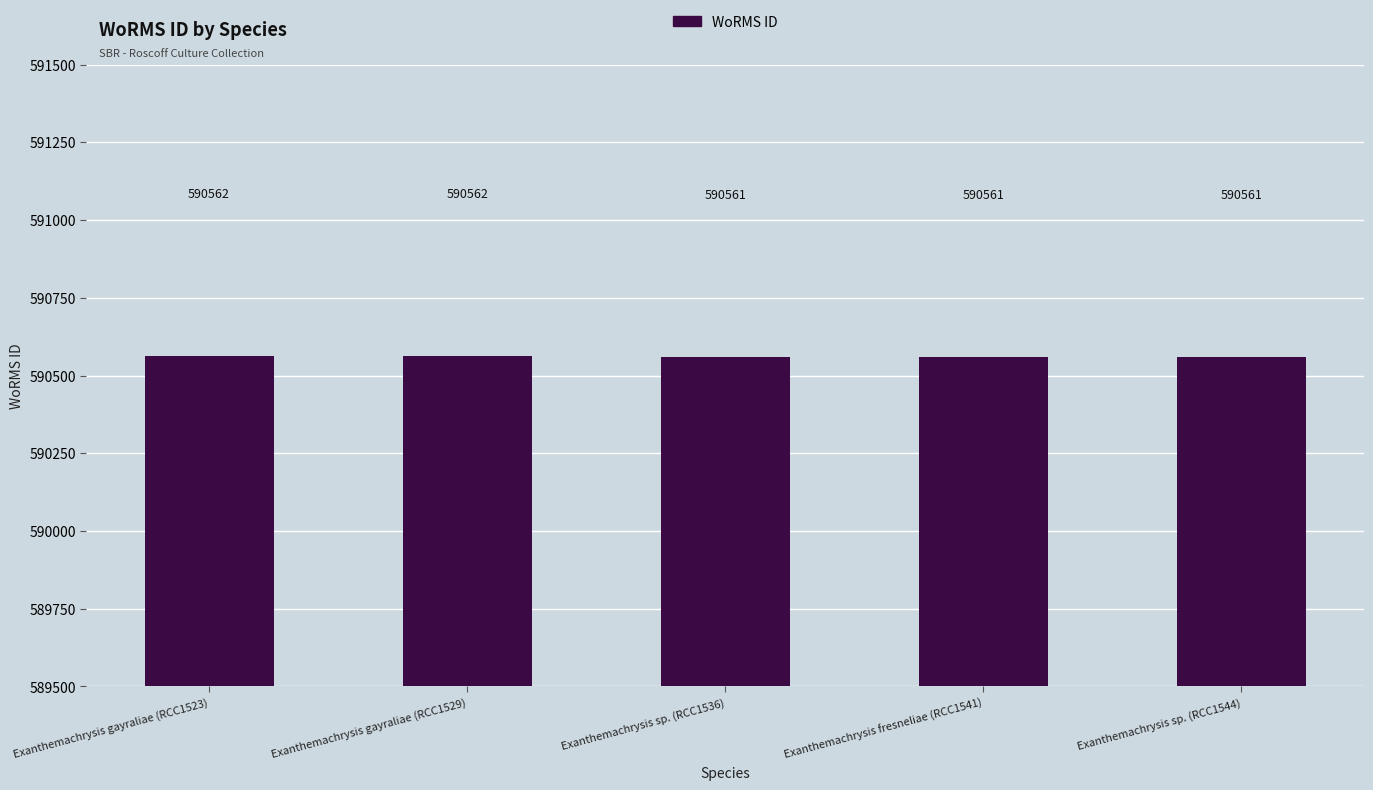

What is the label of the 2nd bar from the right?

Exanthemachrysis fresneliae (RCC1541)